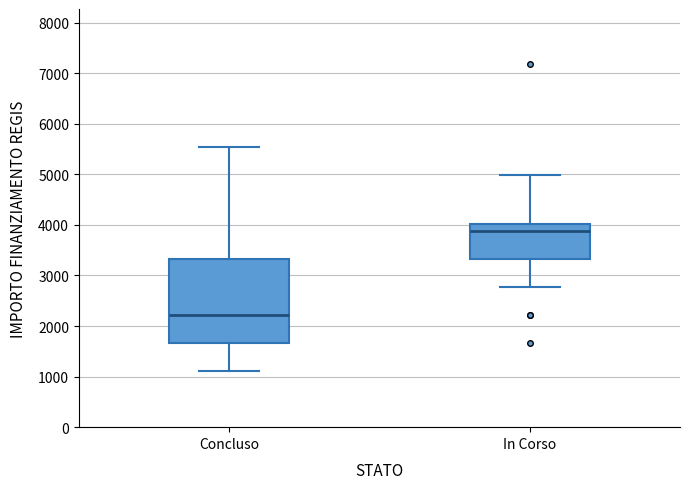

Reading left to right, transcribe this box plot: for each box, give where its median line is, the range the box spans, and where its two whiskers end, as read against the y-axis. The values are not printed on the chart, so give them approximately, as read against the axis.

Concluso: median 2200, box 1700 to 3300, whiskers 1100 to 5500
In Corso: median 3900, box 3300 to 4000, whiskers 2800 to 5000